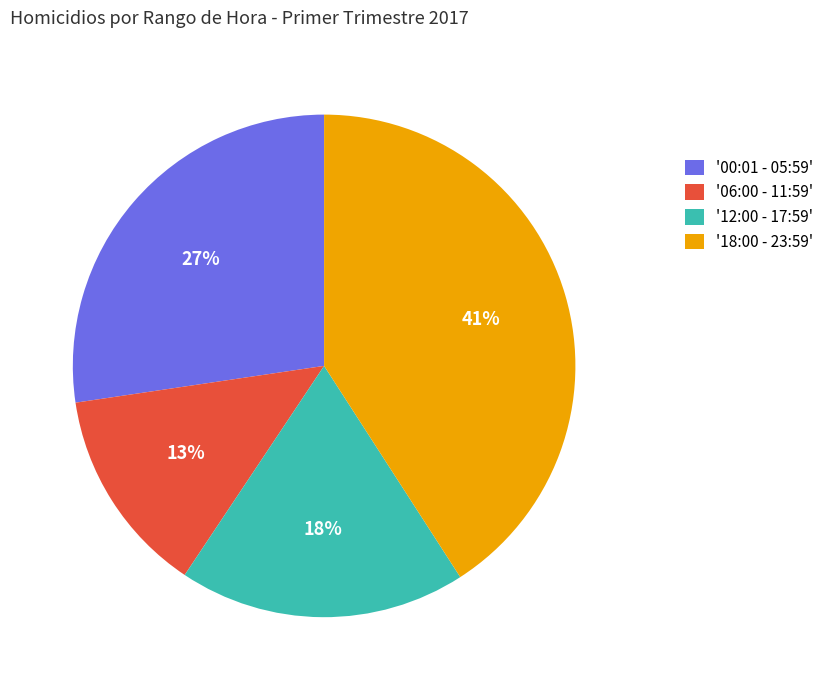

Which category has the biggest portion of the pie?

'18:00 - 23:59'